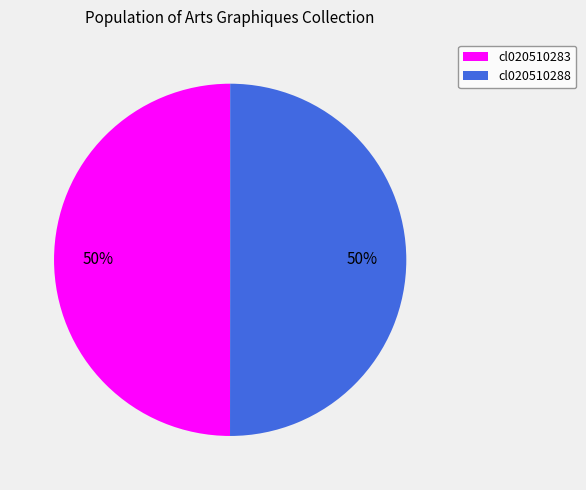

Do cl020510283 and cl020510288 together represent more than half of the pie?

Yes